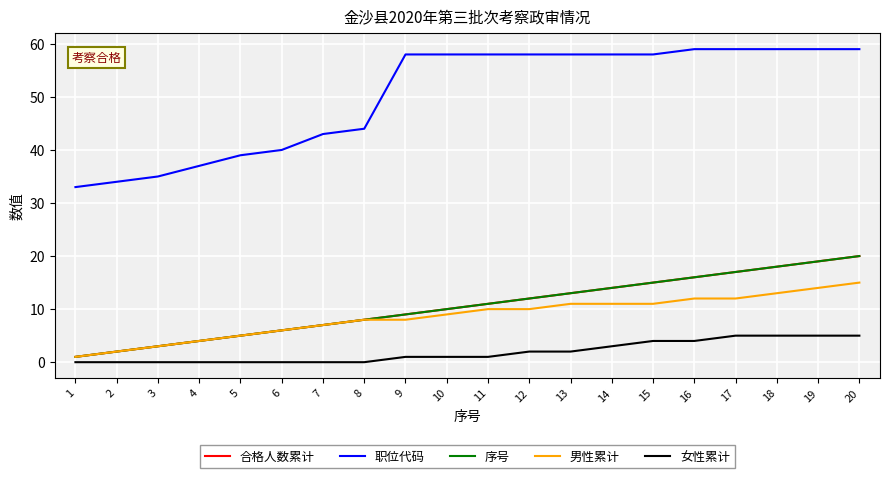

Rank the categories by 序号 value from highest to lowest.

20, 19, 18, 17, 16, 15, 14, 13, 12, 11, 10, 9, 8, 7, 6, 5, 4, 3, 2, 1